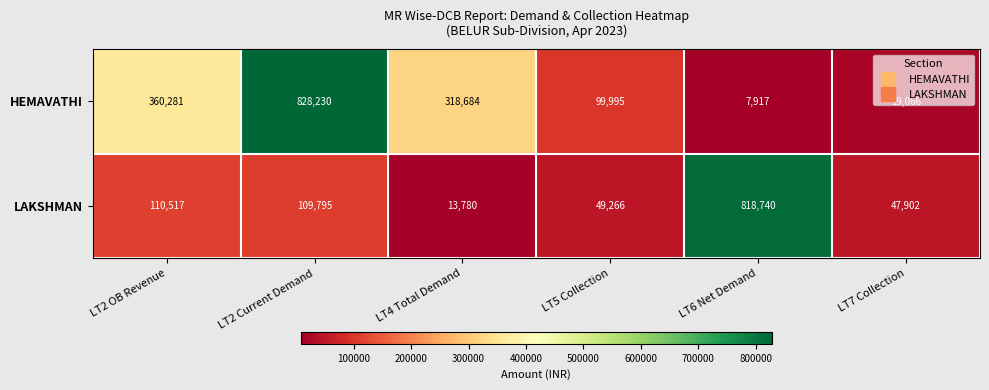

At which category does the chart reach its peak across all series?

LT2 Current Demand